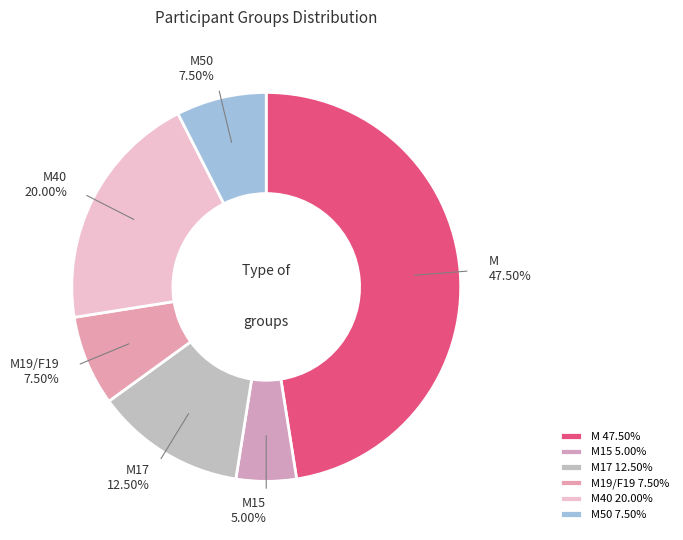

How many slices are in this pie chart?

6